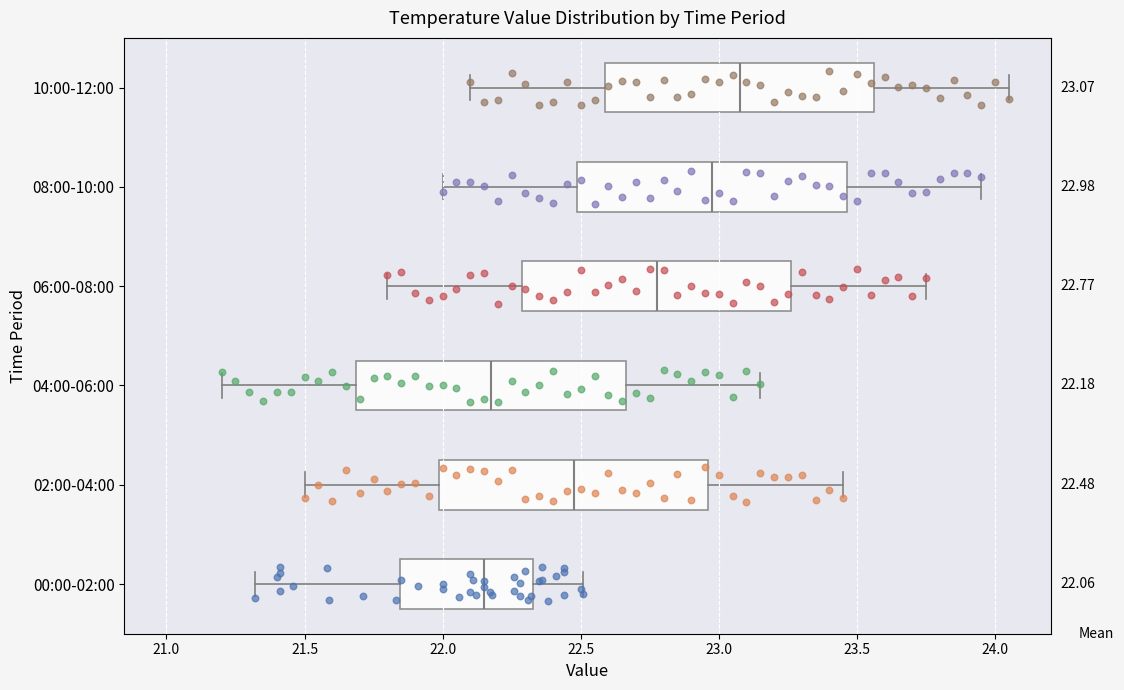

Which box has the furthest to the right median line?

10:00-12:00